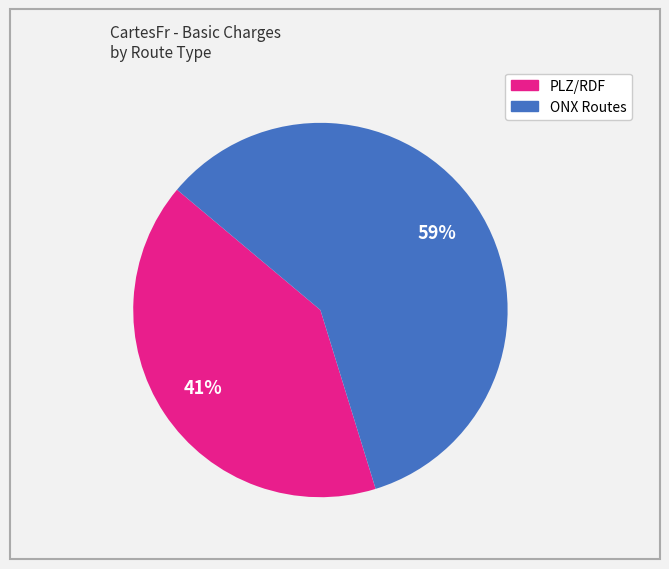

Is there any slice that represents more than half of the pie?

Yes